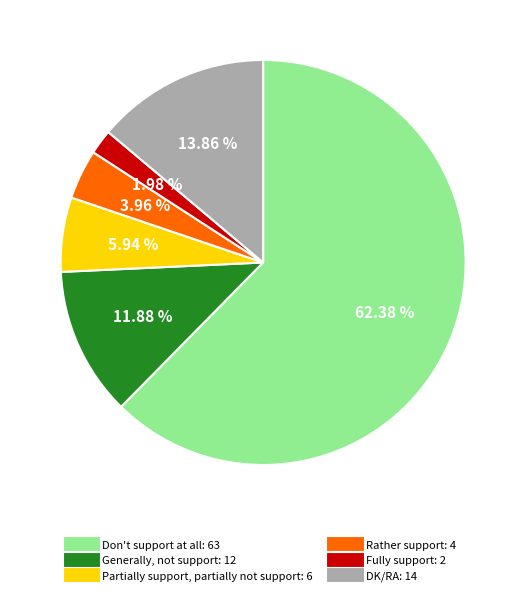

To the nearest percent, what is the difference between the Generally, not support and Don't support at all slice percentages?

50%